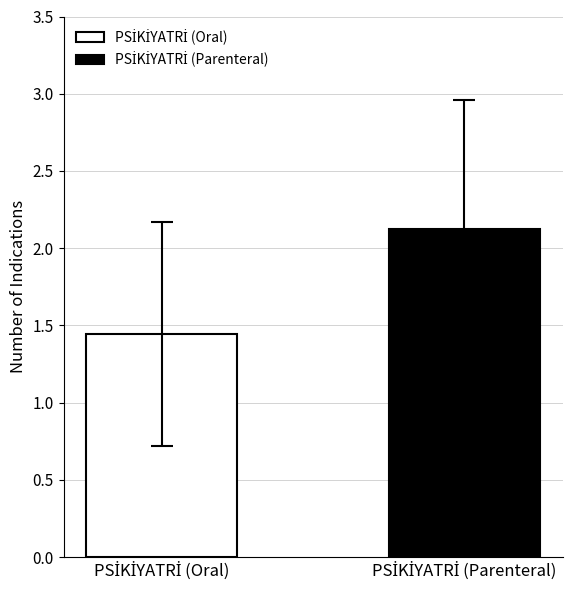

Does the chart contain stacked bars?

No